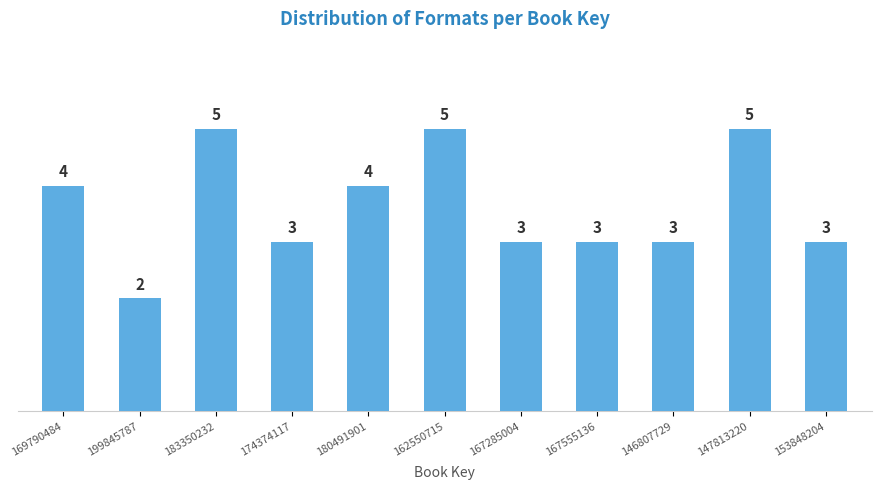

Reading left to right, transcribe all the data shown in this chart.

4	2	5	3	4	5	3	3	3	5	3